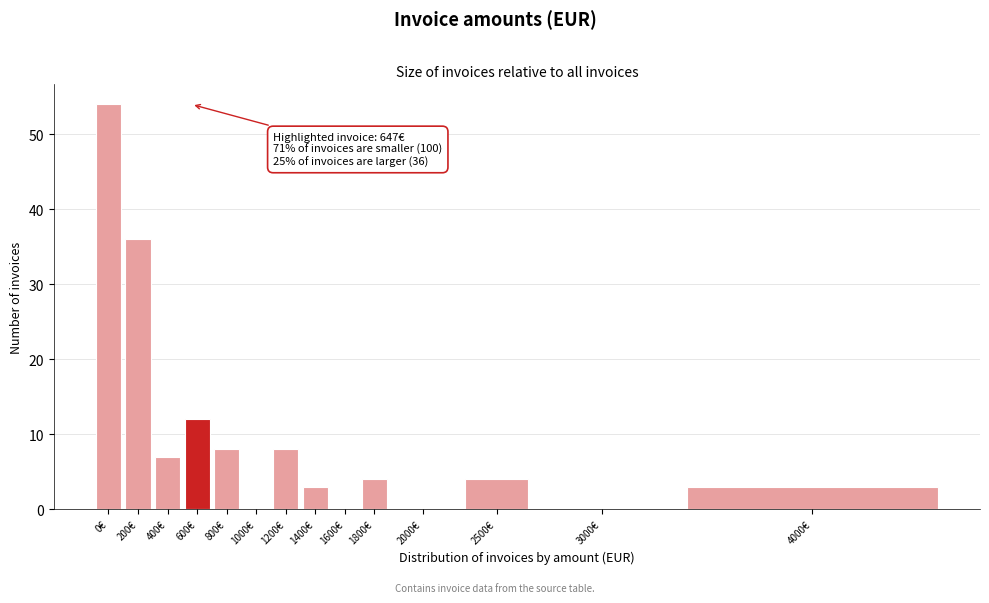

Reading left to right, transcribe all the data shown in this chart.

0€=54	200€=36	400€=7	600€=12	800€=8	1000€=0	1200€=8	1400€=3	1600€=0	1800€=4	2000€=0	2500€=4	3000€=0	4000€=3